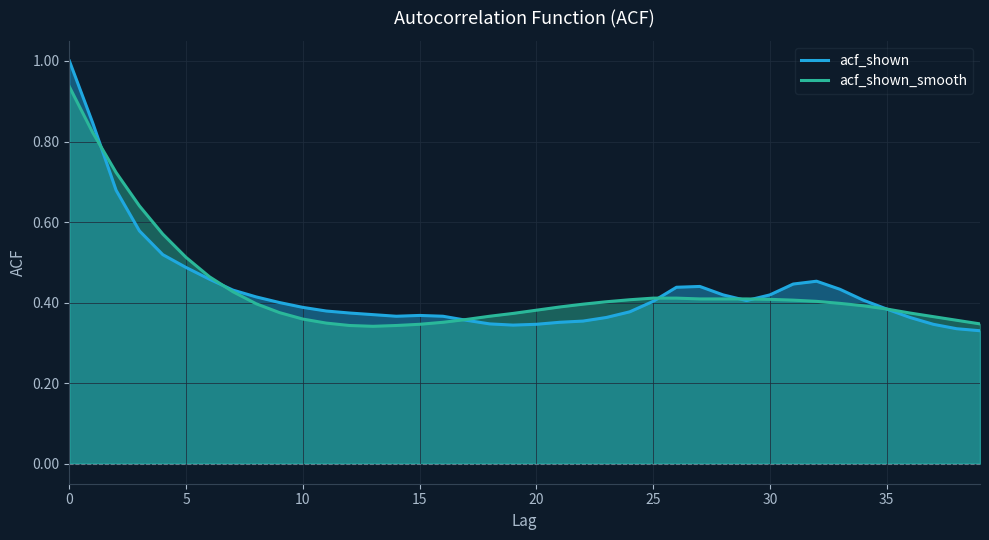

Which series changed the most between 12 and 26?

acf_shown_smooth